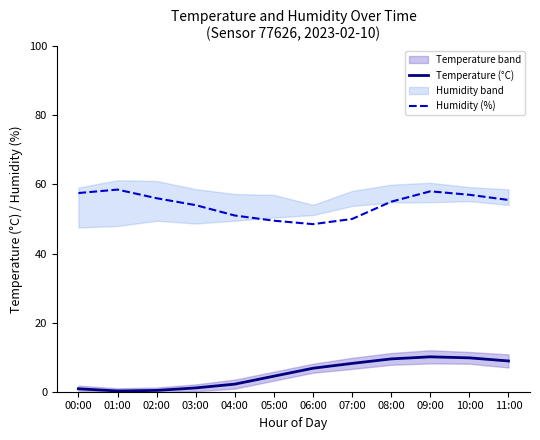

Reading right to left, list all the values displayed in this chart.

Temperature (°C): 11:00=8.9	10:00=9.8	09:00=10.1	08:00=9.5	07:00=8.2	06:00=6.8	05:00=4.5	04:00=2.2	03:00=1.1	02:00=0.4	01:00=0.2	00:00=0.8
Humidity (%): 11:00=55.5	10:00=57.0	09:00=58.0	08:00=55.0	07:00=50.0	06:00=48.5	05:00=49.5	04:00=51.0	03:00=54.0	02:00=56.0	01:00=58.5	00:00=57.5